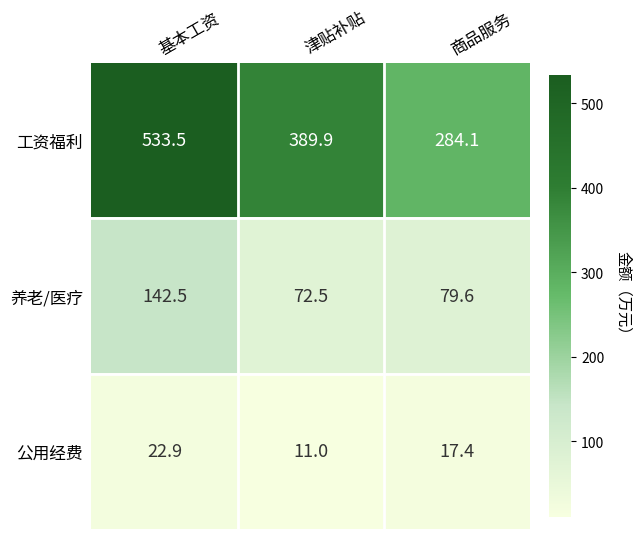

What is the highest value of the 养老/医疗 series?

142.5